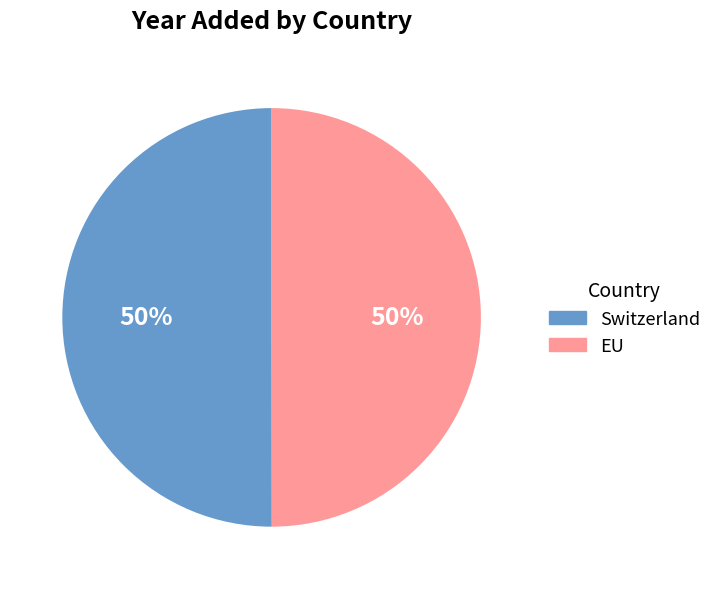

What is the ratio of the value at EU to the value at Switzerland?

1.0